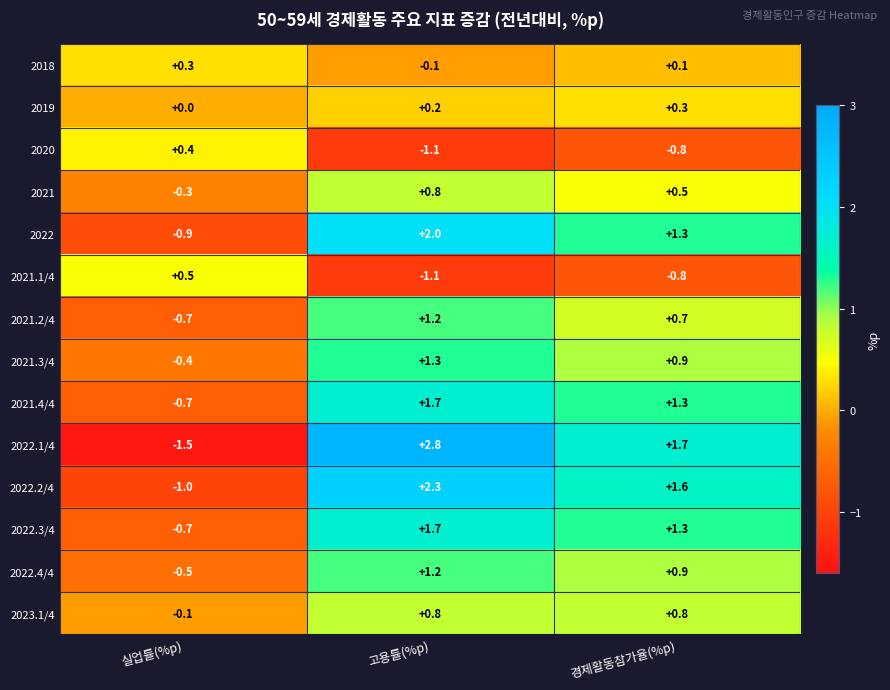

Which series has the largest range (max minus min)?

2022.1/4